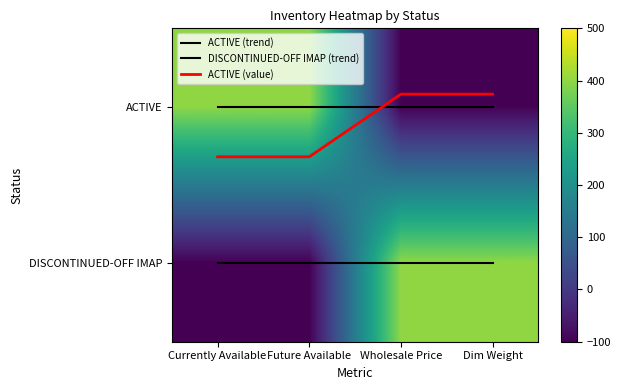

True or false: ACTIVE has a value of -61.4 at Dim Weight.

False